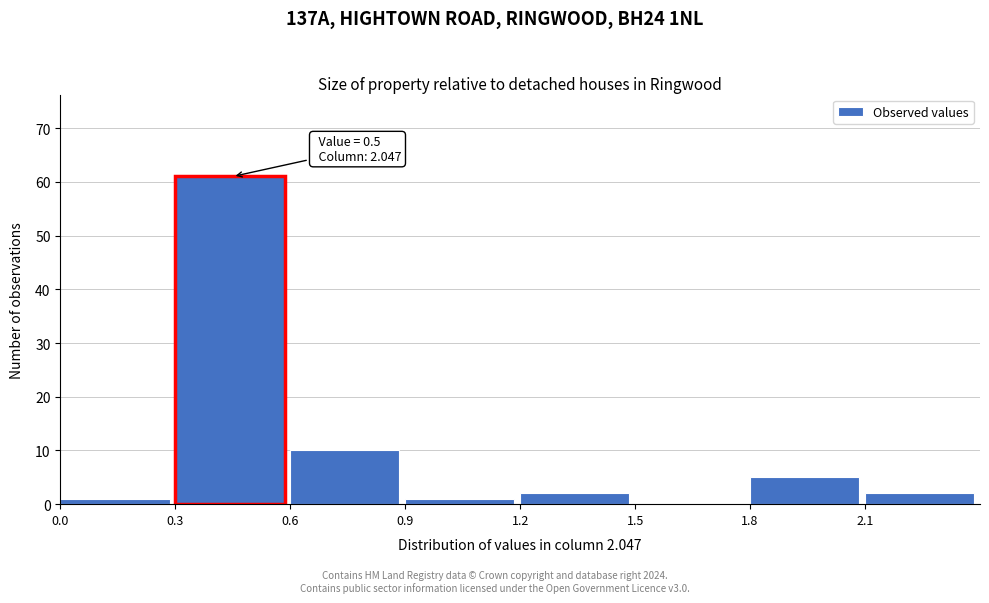

Which range on the x-axis has the tallest bar?

0.3 to 0.6